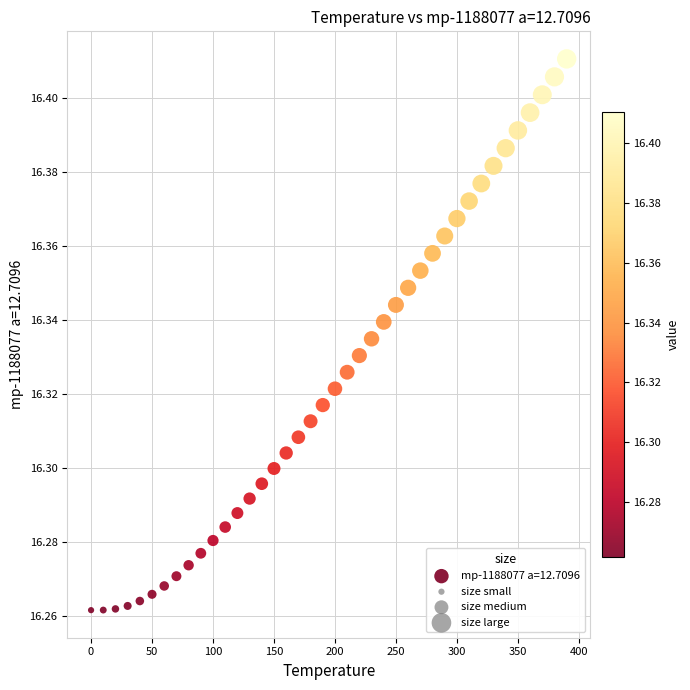

What is the range of X values (max minus min)?

390.0